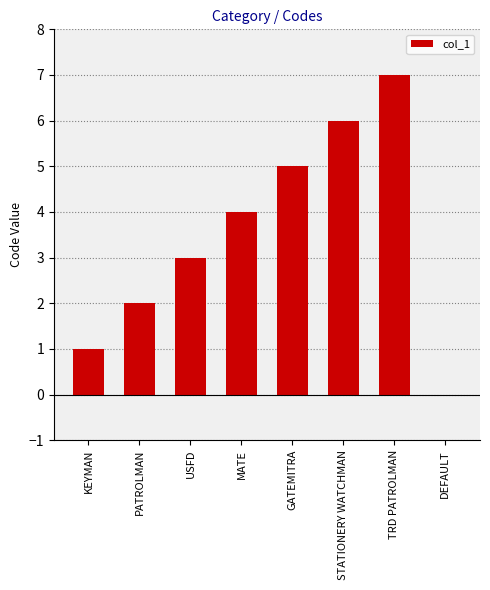

Reading right to left, list all the values displayed in this chart.

DEFAULT=0	TRD PATROLMAN=7	STATIONERY WATCHMAN=6	GATEMITRA=5	MATE=4	USFD=3	PATROLMAN=2	KEYMAN=1